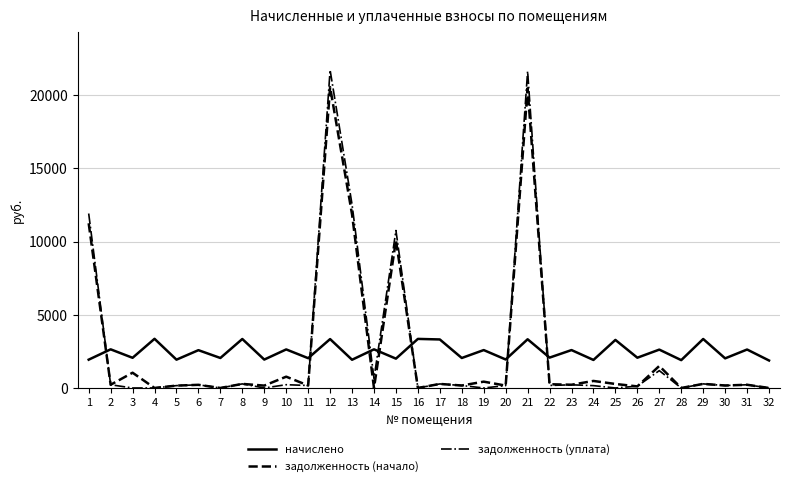

Rank the series by their maximum value, from highest to lowest.

задолженность (уплата), задолженность (начало), начислено